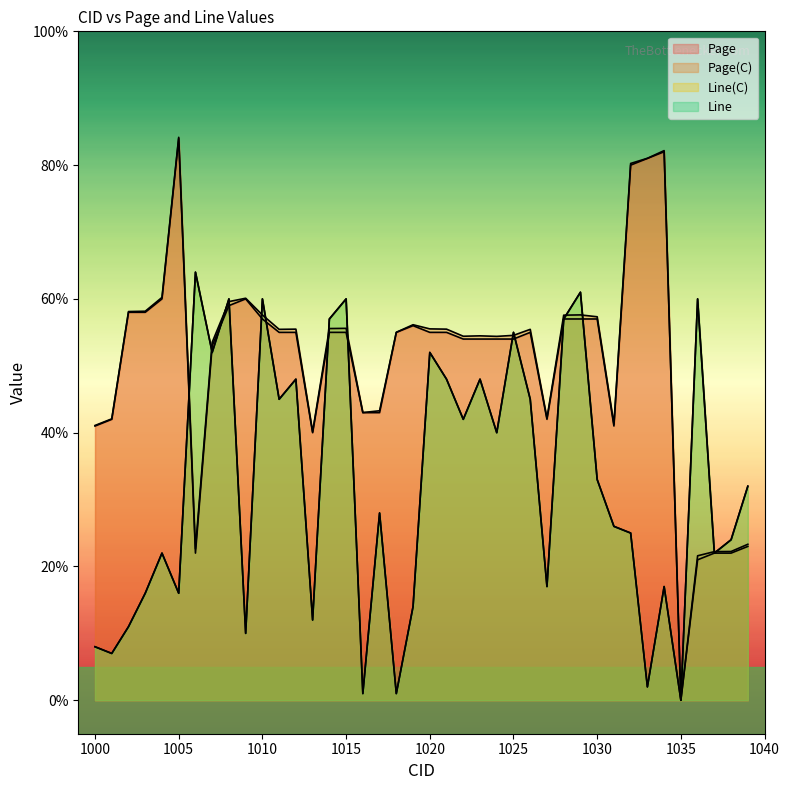

How many data points in Line are less than 32?

20